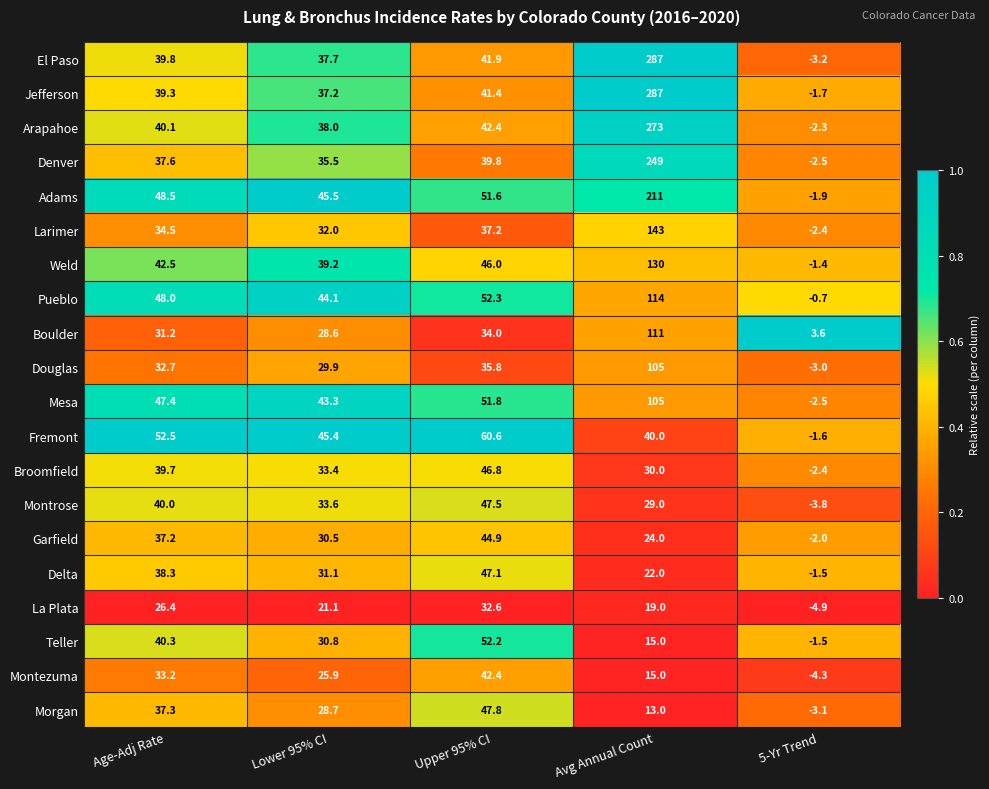

At which category is the sum across all series the highest?

Avg Annual Count